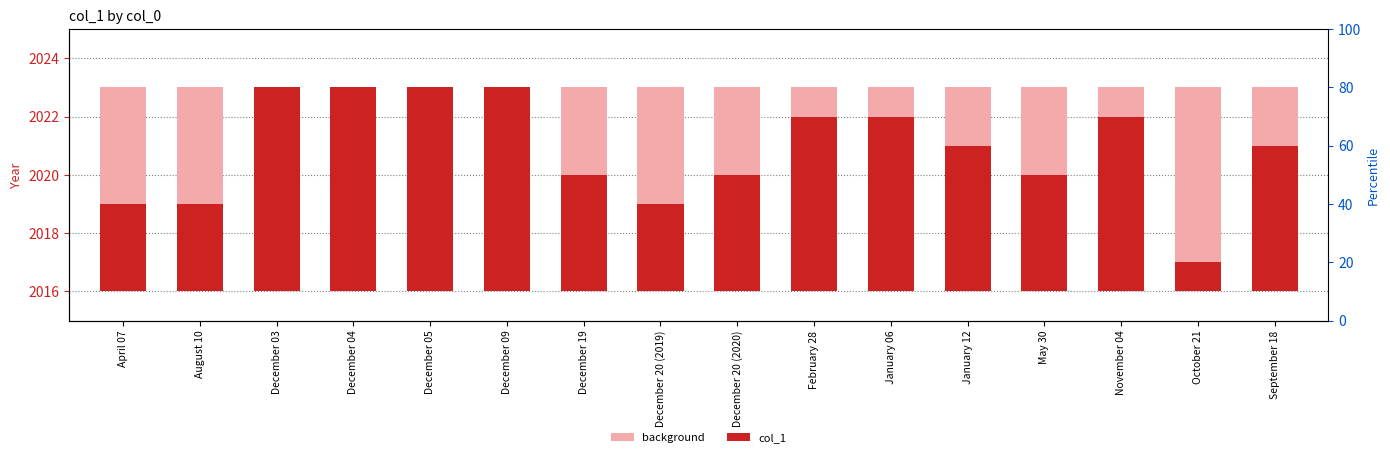

What is the value of the background bar at the 7th from the left?

7